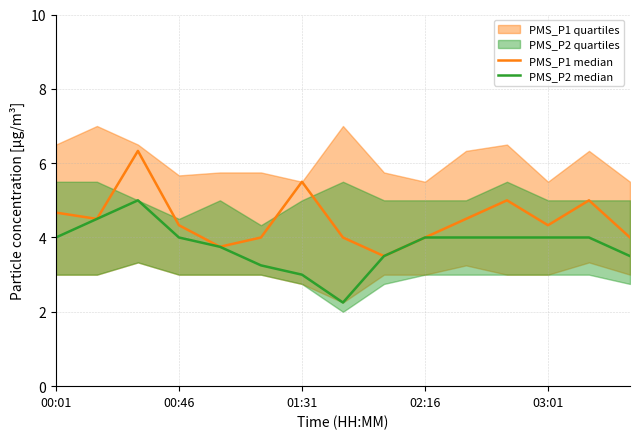

What is the difference between the highest and lowest values at 5?

0.8